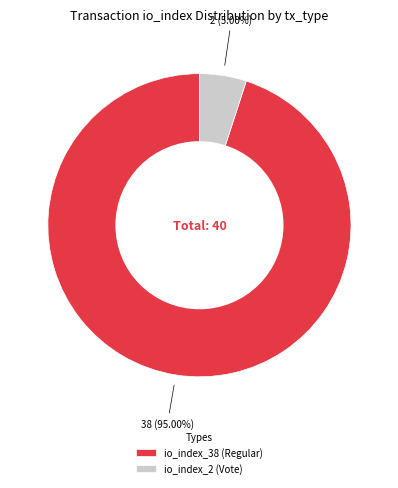

Which slice is the largest?

io_index_38 (Regular)